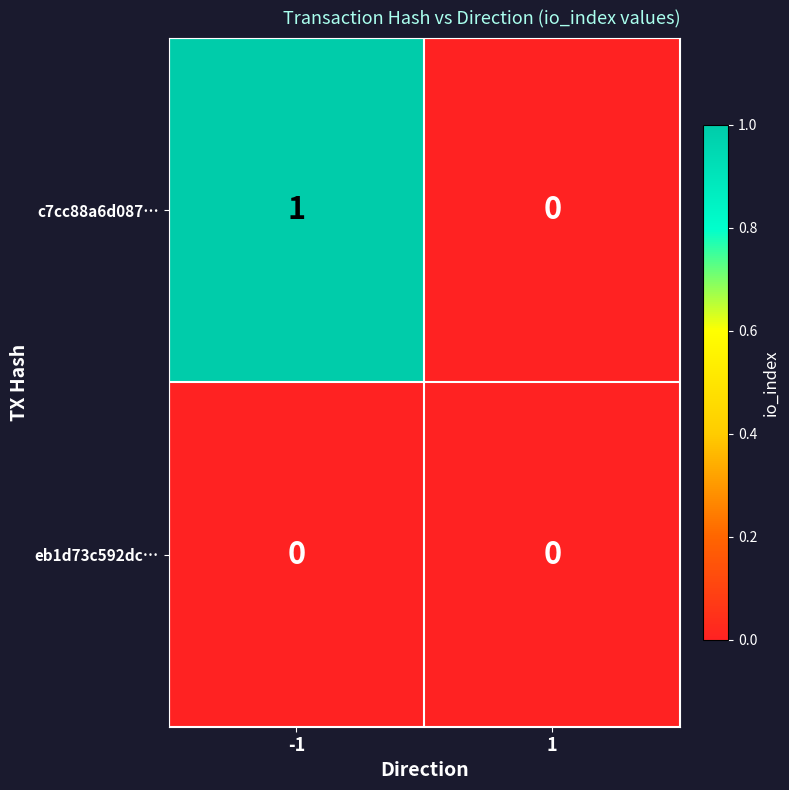

Which series has the largest total across all categories?

c7cc88a6d087…